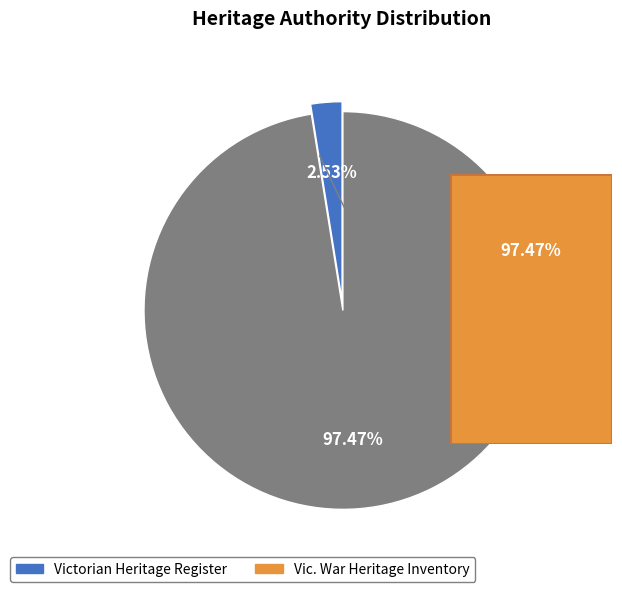

Which slice represents more than half of the pie?

Vic. War Heritage Inventory